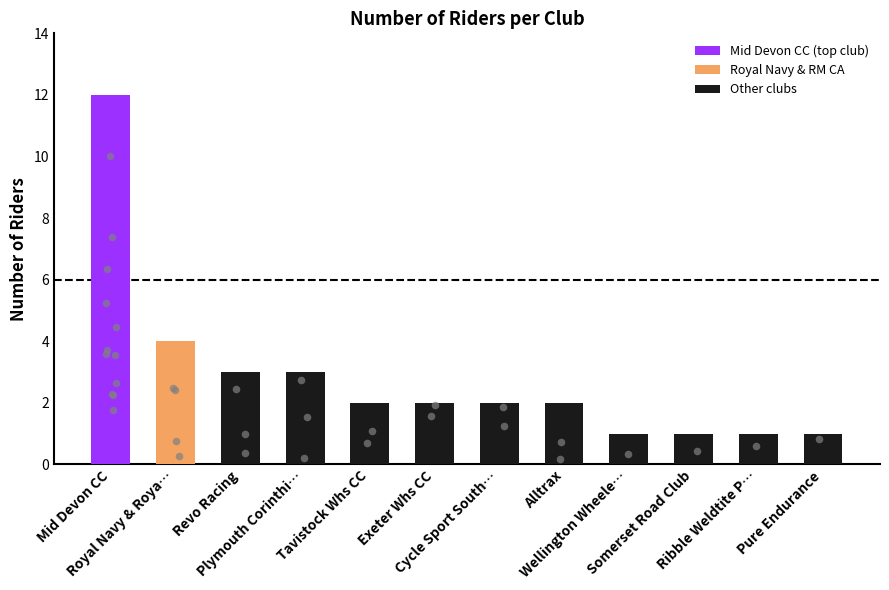

Which has a higher value, Ribble Weldtite P… or Alltrax?

Alltrax